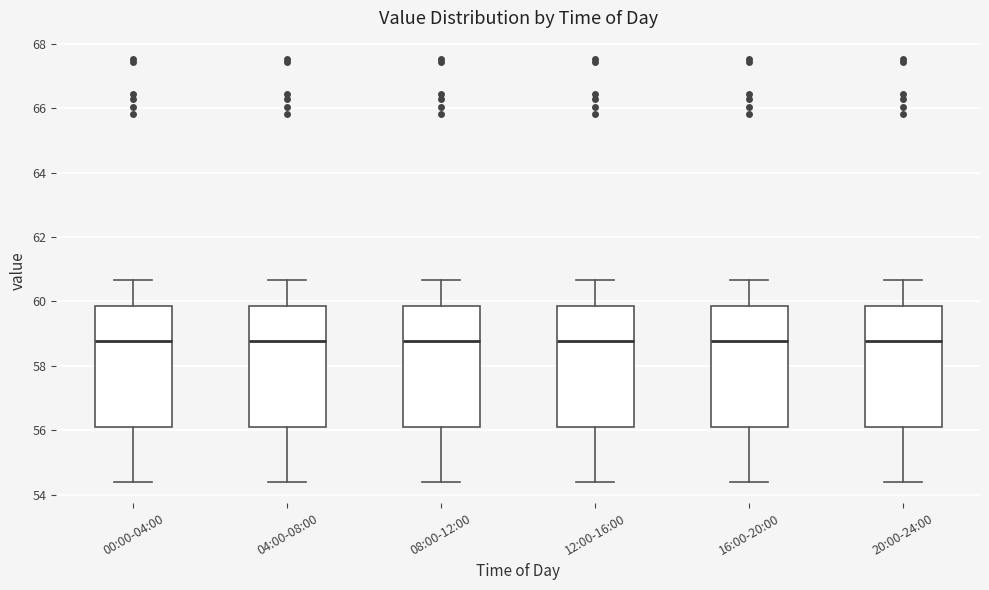

Reading left to right, transcribe this box plot: for each box, give where its median line is, the range the box spans, and where its two whiskers end, as read against the y-axis. The values are not printed on the chart, so give them approximately, as read against the axis.

00:00-04:00: median 58.8, box 56.2 to 59.8, whiskers 54.4 to 60.6
04:00-08:00: median 58.8, box 56.2 to 59.8, whiskers 54.4 to 60.6
08:00-12:00: median 58.8, box 56.2 to 59.8, whiskers 54.4 to 60.6
12:00-16:00: median 58.8, box 56.2 to 59.8, whiskers 54.4 to 60.6
16:00-20:00: median 58.8, box 56.2 to 59.8, whiskers 54.4 to 60.6
20:00-24:00: median 58.8, box 56.2 to 59.8, whiskers 54.4 to 60.6